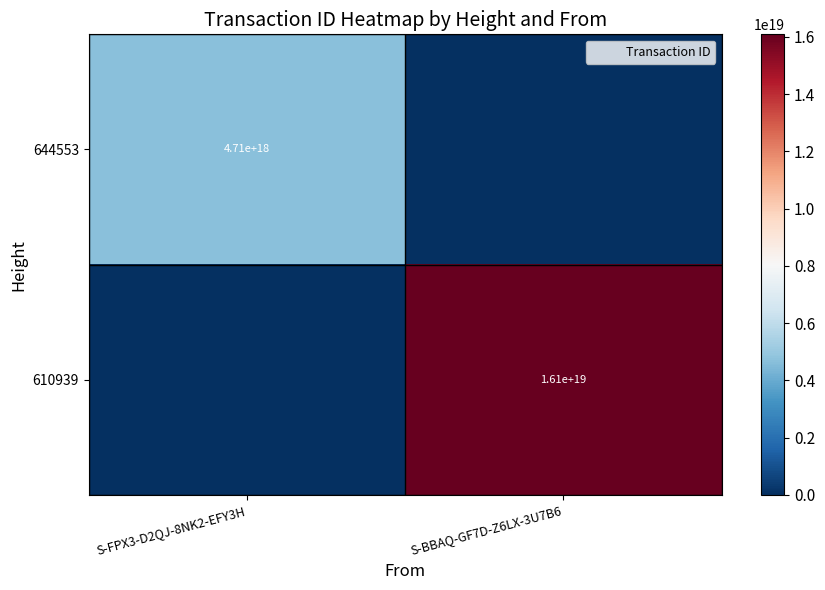

True or false: 610939 has a value of 16100000000000000000 at S-BBAQ-GF7D-Z6LX-3U7B6.

True